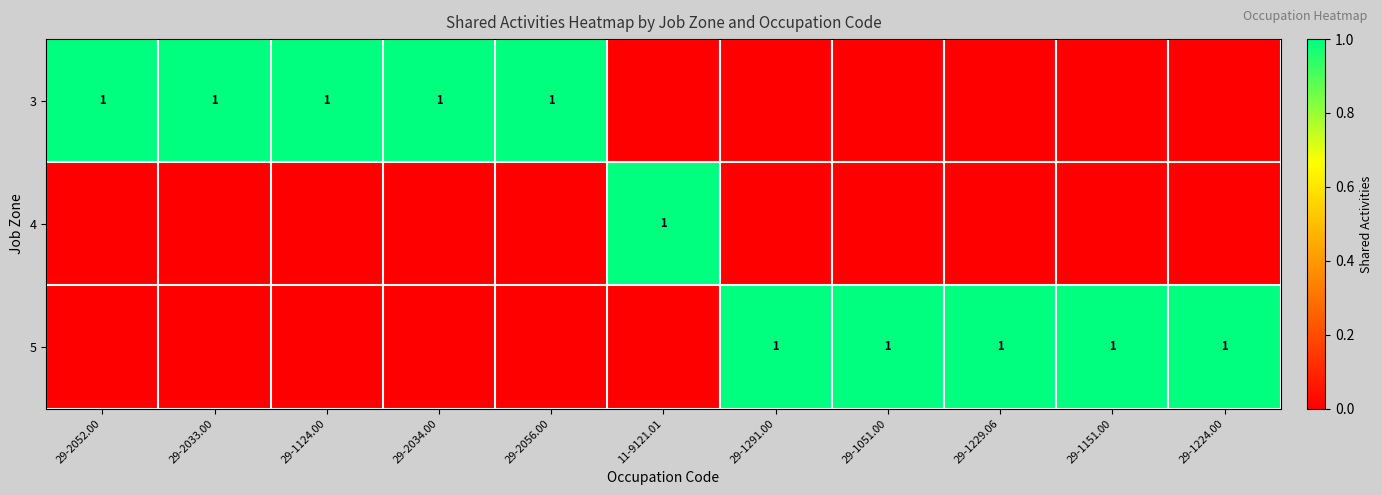

True or false: 3 has a value of 2 at 29-1124.00.

False